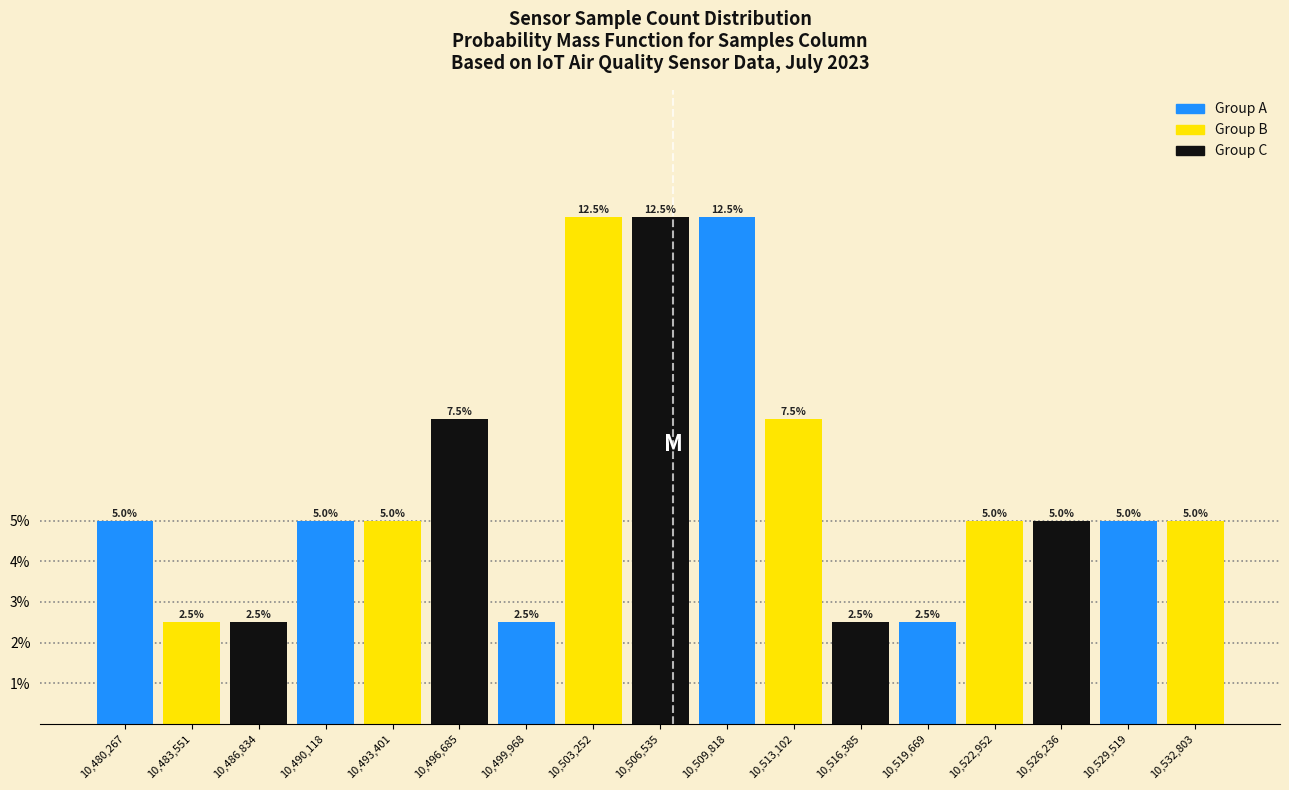

What is the height of the bar covering 10501500 to 10505000 on the x-axis? The bar edges are not printed on the chart, so give them approximately, as read against the axis.

12.5